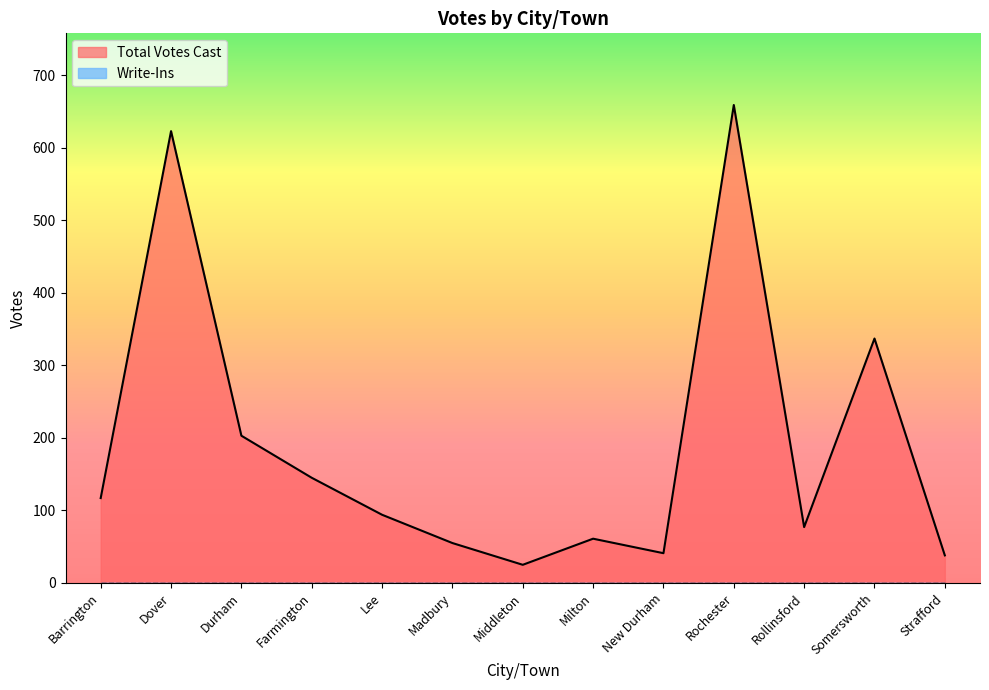

What is the label of the 9th point from the left?

New Durham